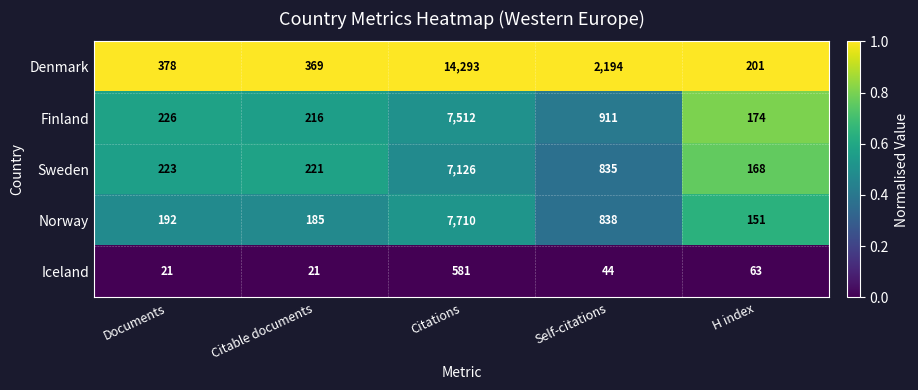

List the series in order of their peak value, highest first.

Denmark, Norway, Finland, Sweden, Iceland